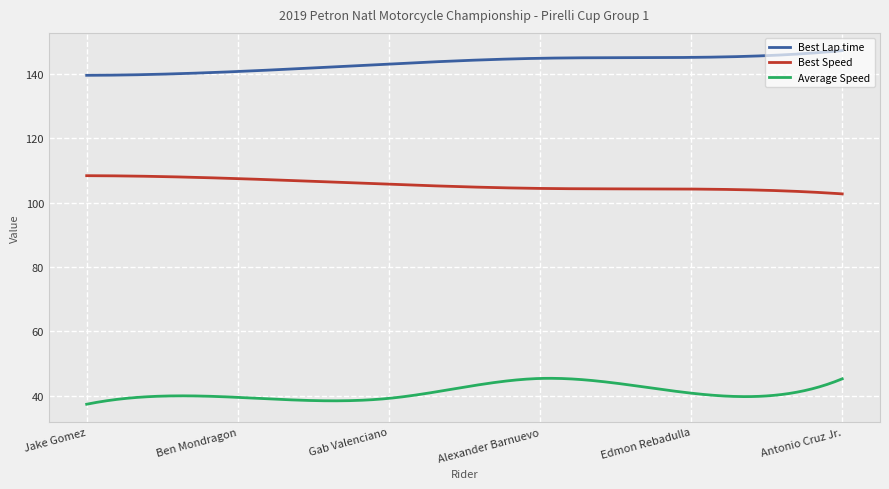

Which series has the largest total across all categories?

Best Lap time